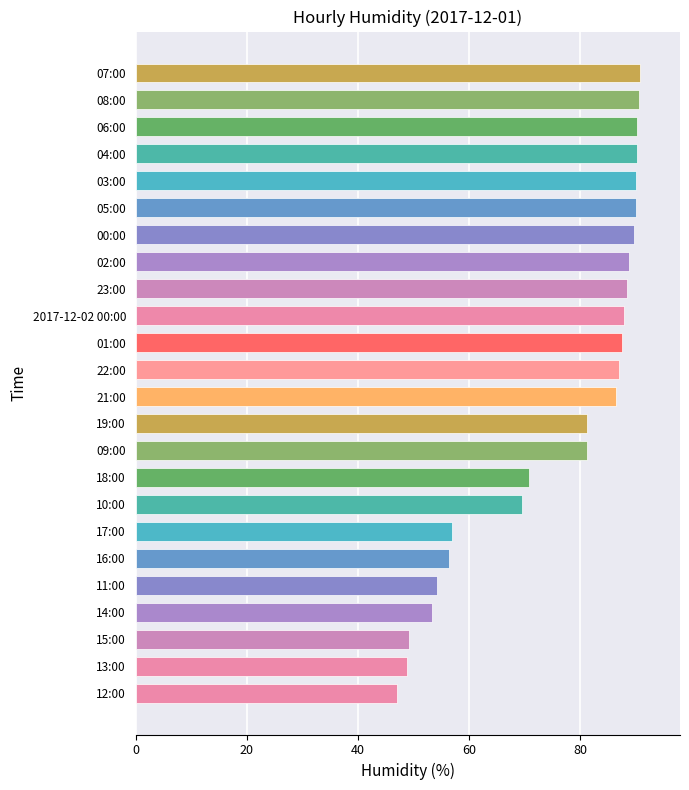

What is the maximum value shown in the chart?

90.7